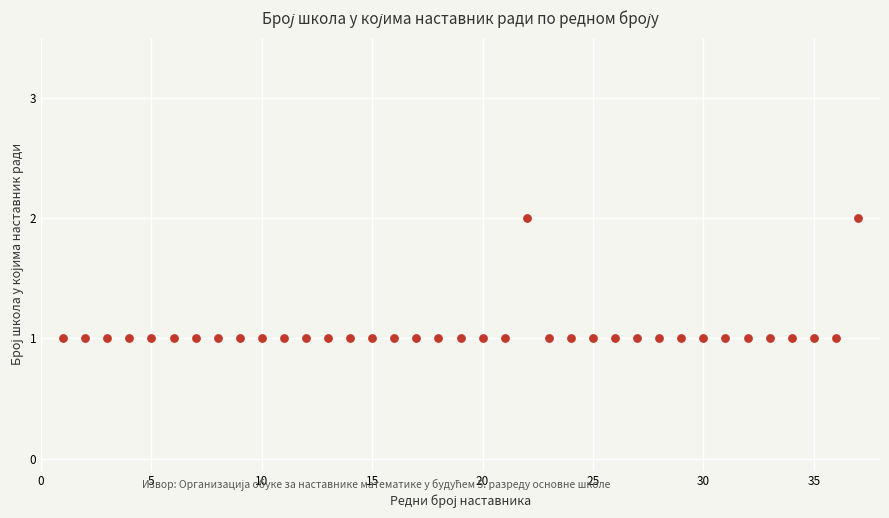

What is the range of X values (max minus min)?

36